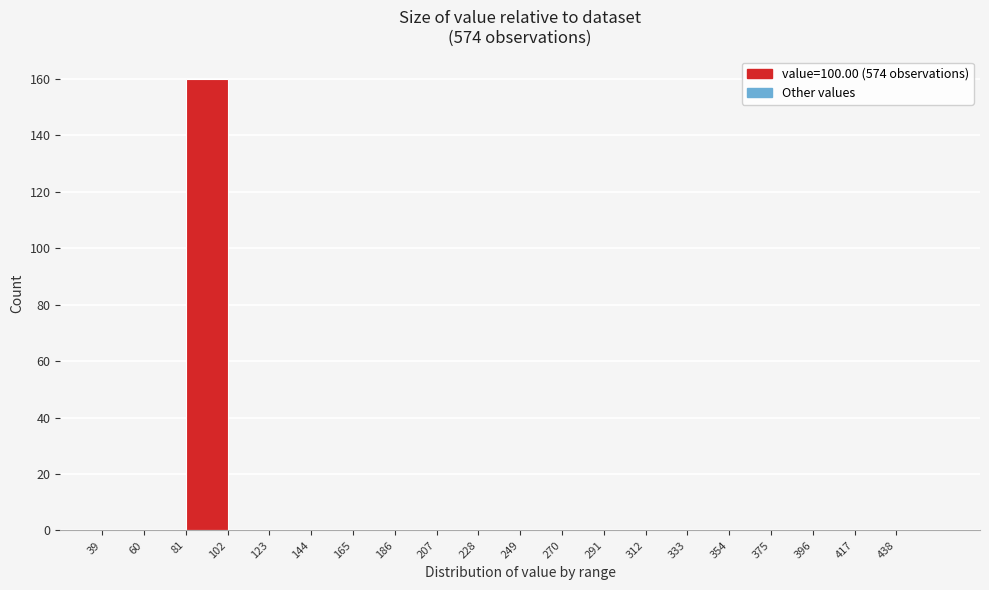

Which range on the x-axis has the tallest bar?

81 to 102